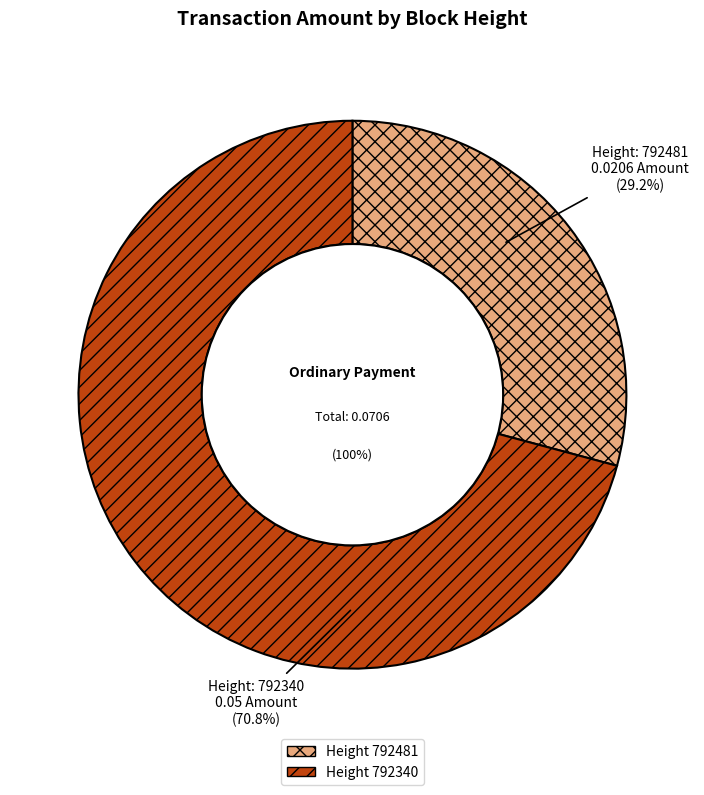

Which slice is the largest?

792340